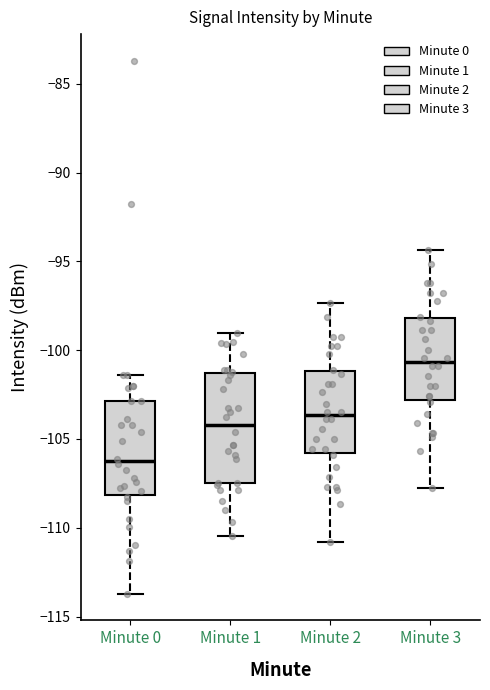

Where does the lower whisker of the box for Minute 1 end on the y-axis? The values are not printed on the chart, so give them approximately, as read against the axis.

-110.5